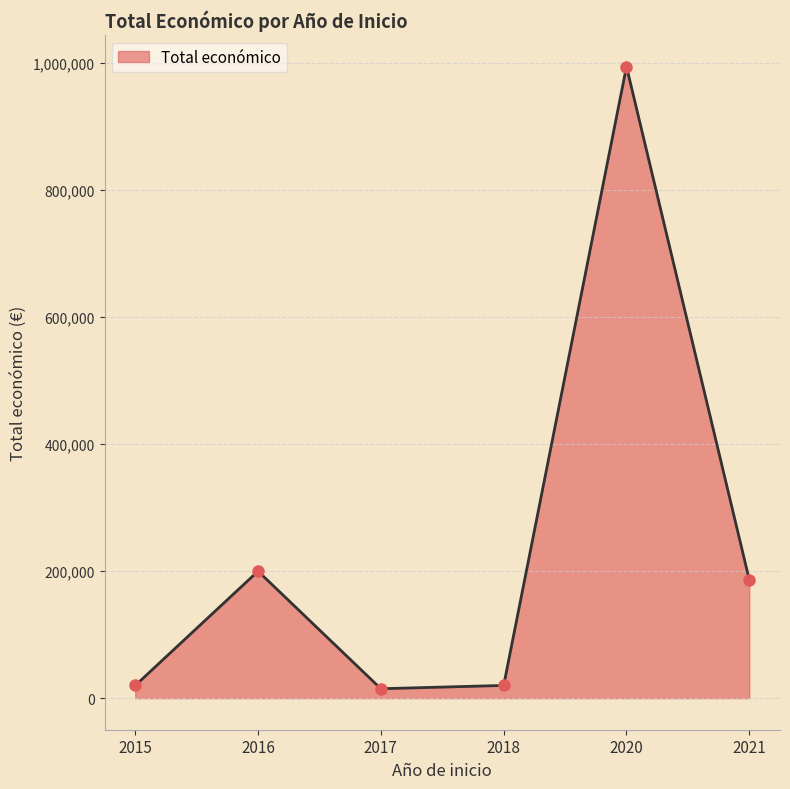

What value does the data have at 2017, to the nearest 10?

14840